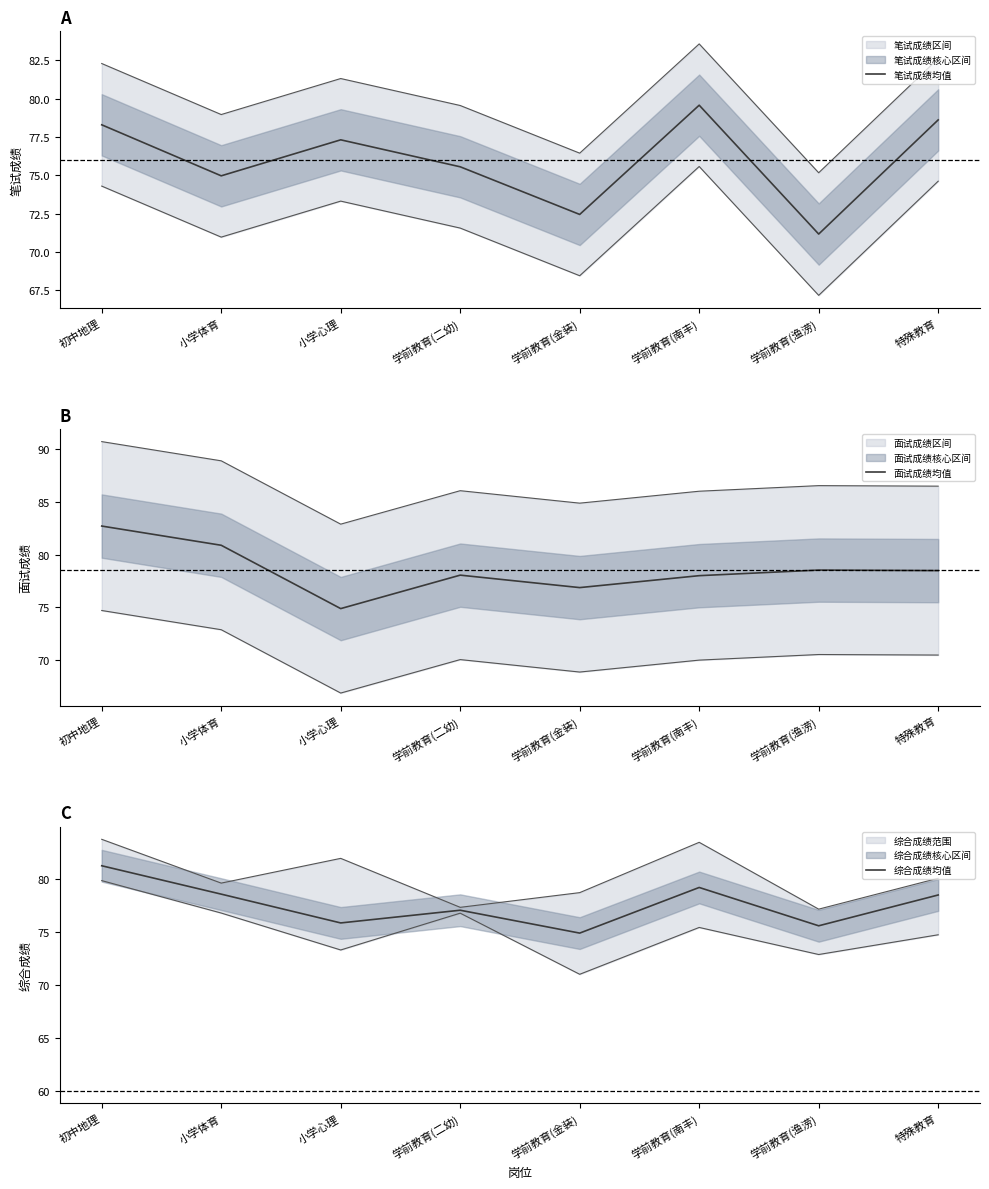

Is the value of 综合成绩均值 at 小学心理 greater than the value of 笔试成绩均值 at 初中地理?

No